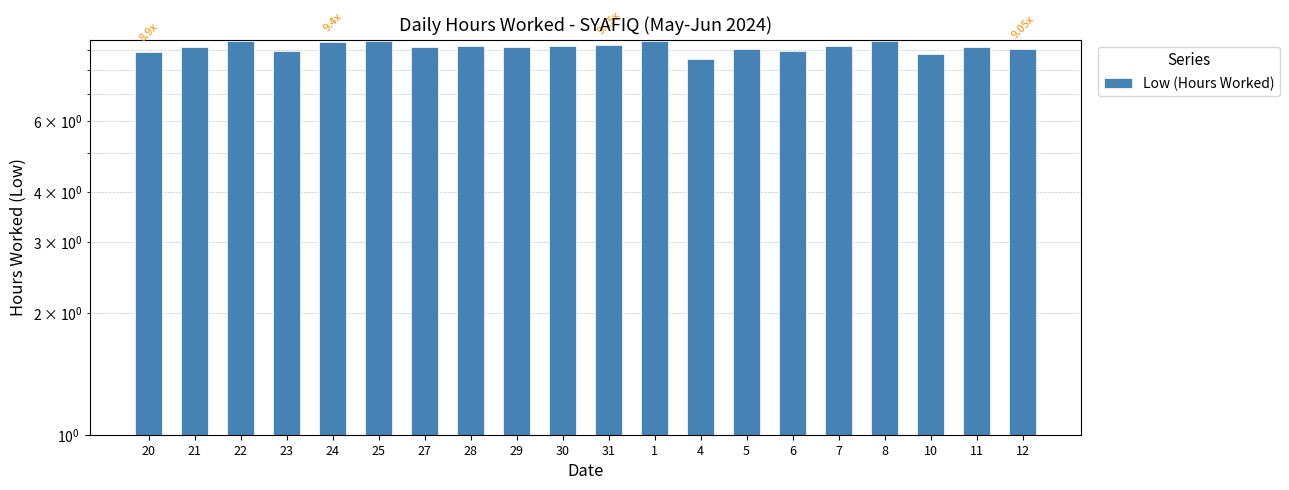

What is the sum of all values?

182.8